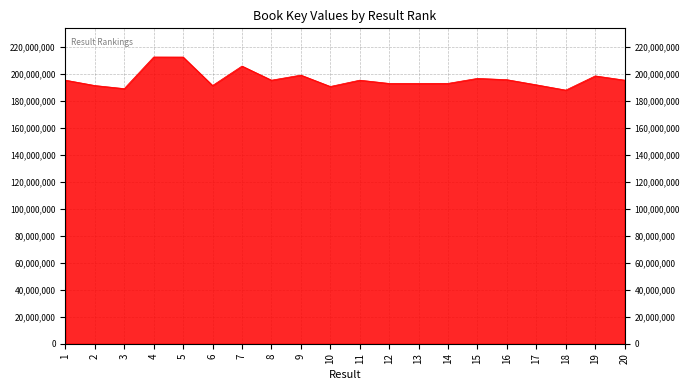

What is the ratio of the value at 19 to the value at 1?

1.0